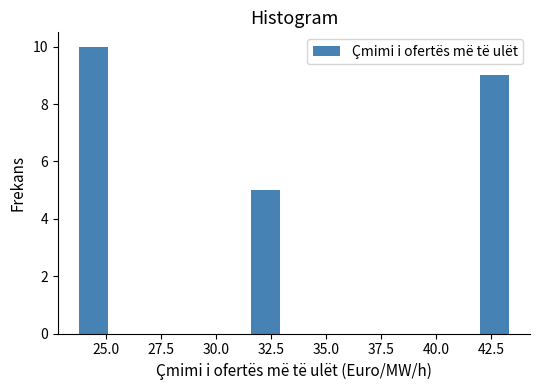

Read against the x-axis, roughly where is the centre of the tallest bar?

24.5